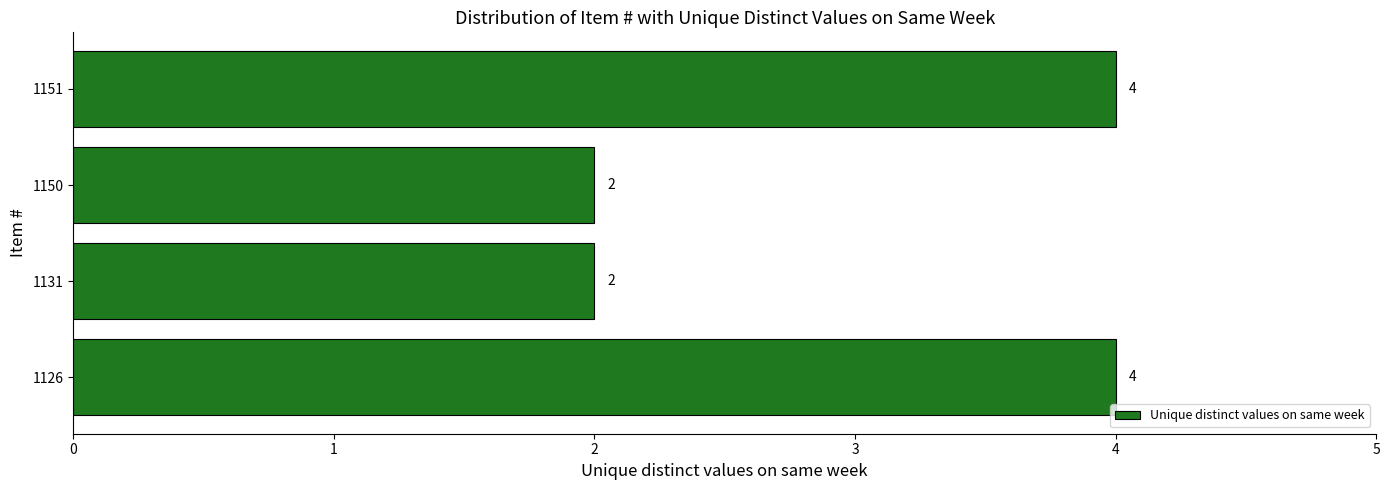

What is the ratio of the value at 1150 to the value at 1151?

0.5